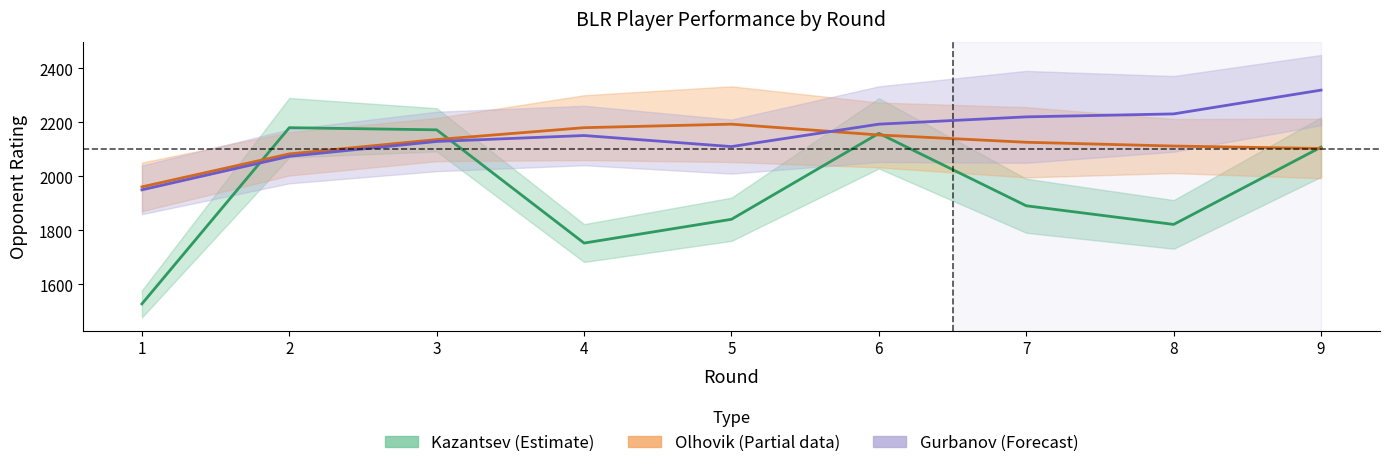

Where is Gurbanov (Forecast) nearest to the value 2134?

3